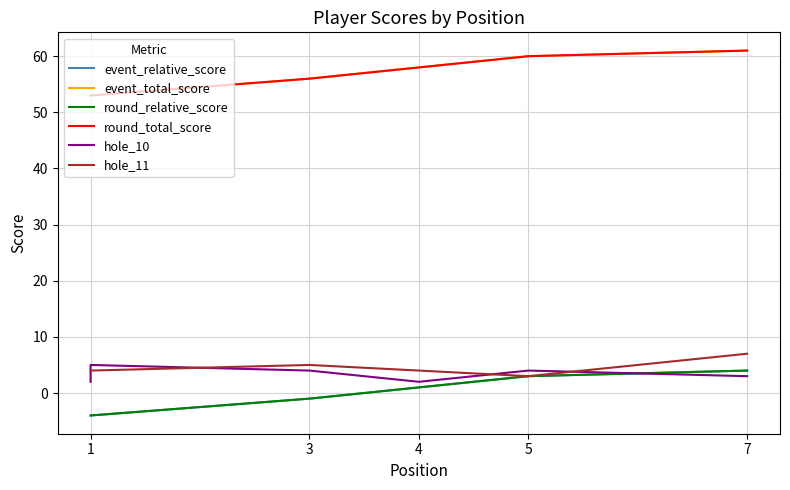

What is the minimum value for round_relative_score?

-4